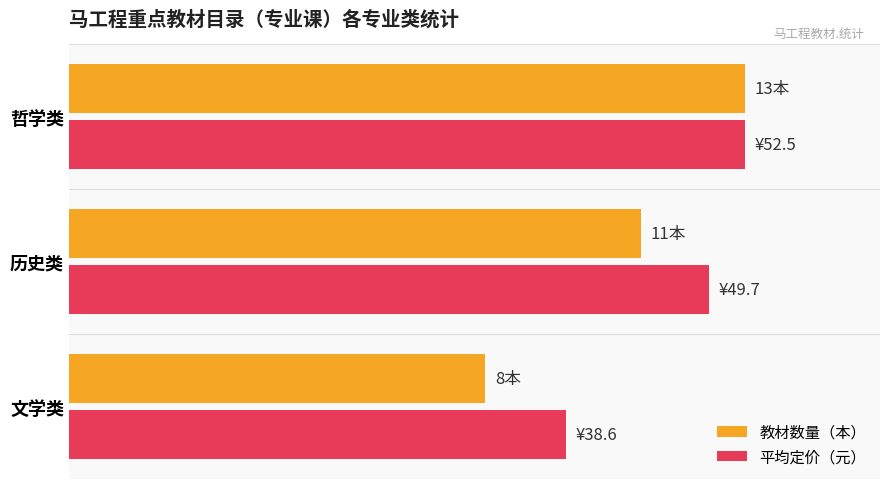

Which series has the widest spread of values?

教材数量（本）